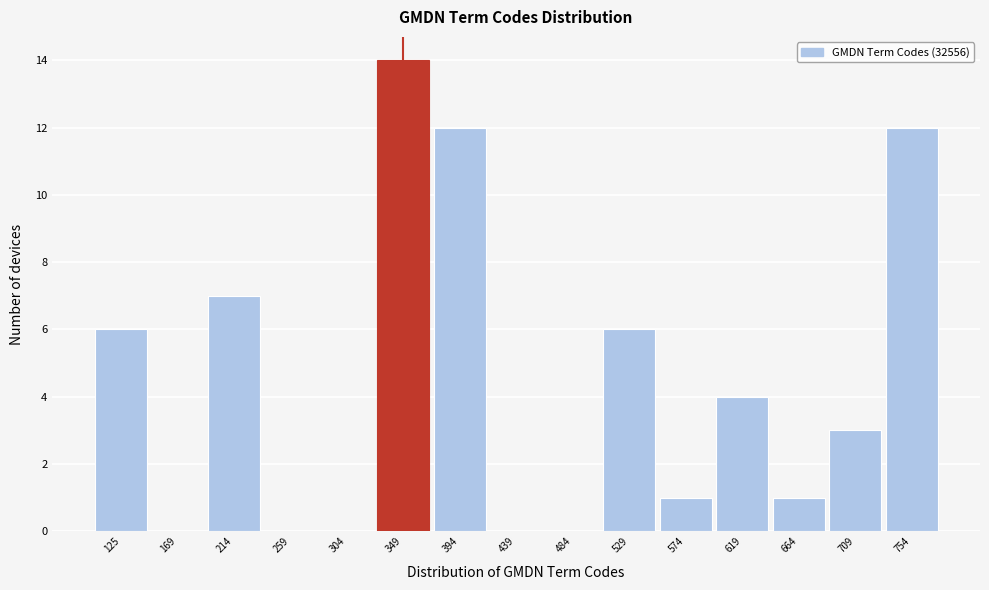

Reading left to right, extract all data points from this chart.

125=6	169=0	214=7	259=0	304=0	349=14	394=12	439=0	484=0	529=6	574=1	619=4	664=1	709=3	754=12